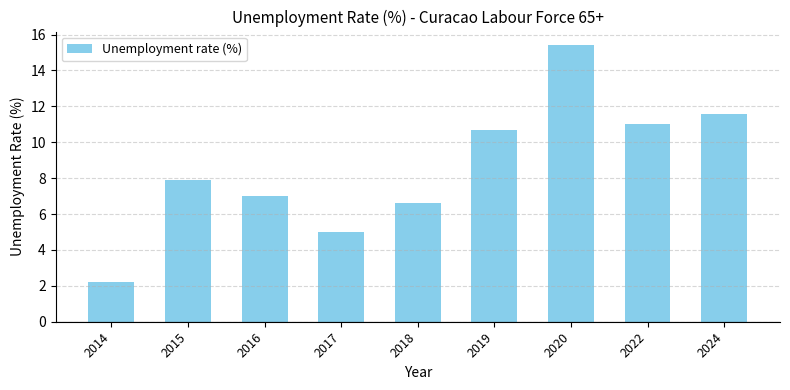

Which category has the highest value across all series?

2020